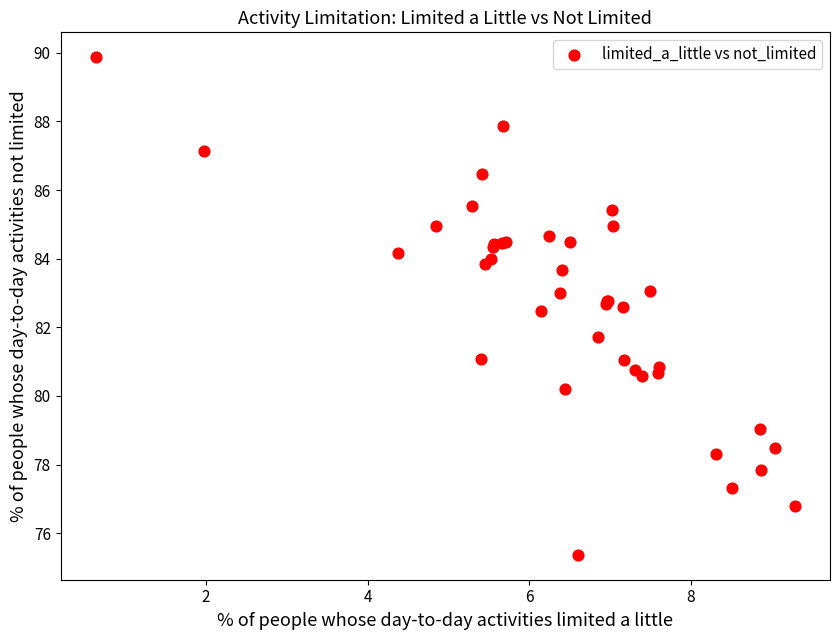

What Y value in the scatter plot is closest to 82?

81.7